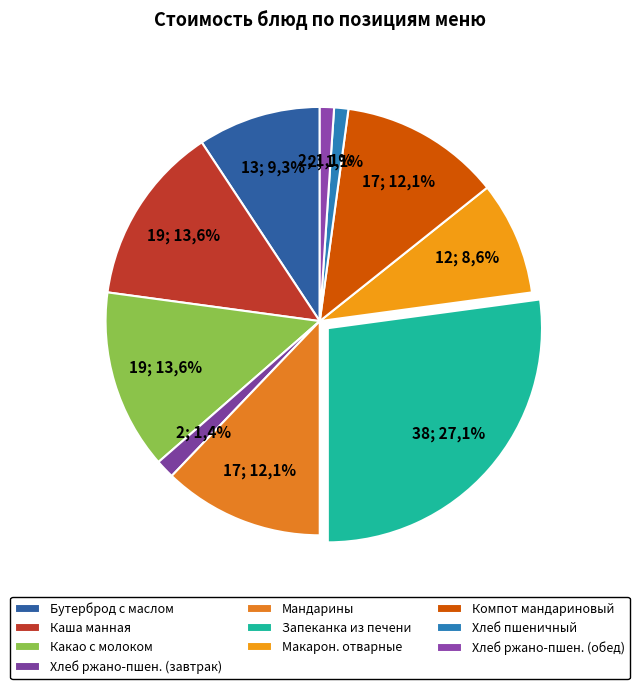

Which slice is the largest?

Запеканка из печени с рисом